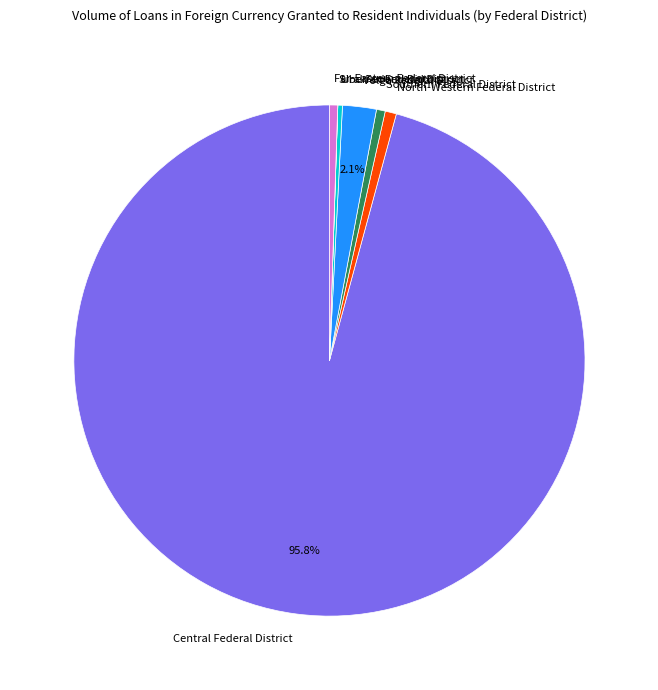

To the nearest percent, what is the combined percentage of Southern Federal District and Volga Federal District?

3%